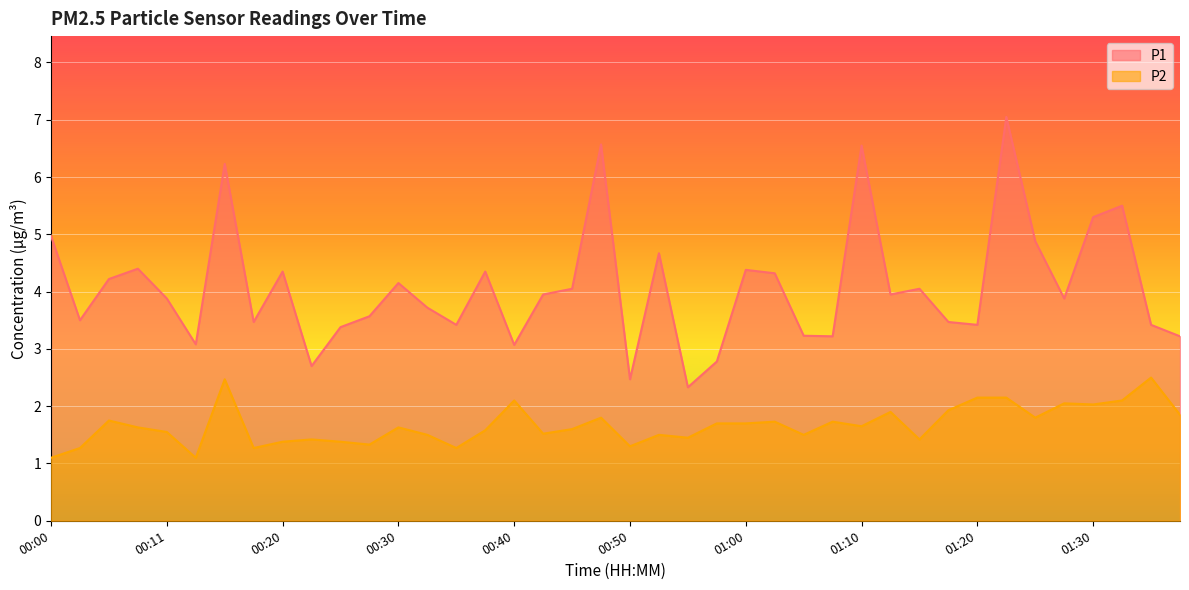

Rank the series by their average value, from highest to lowest.

P1, P2